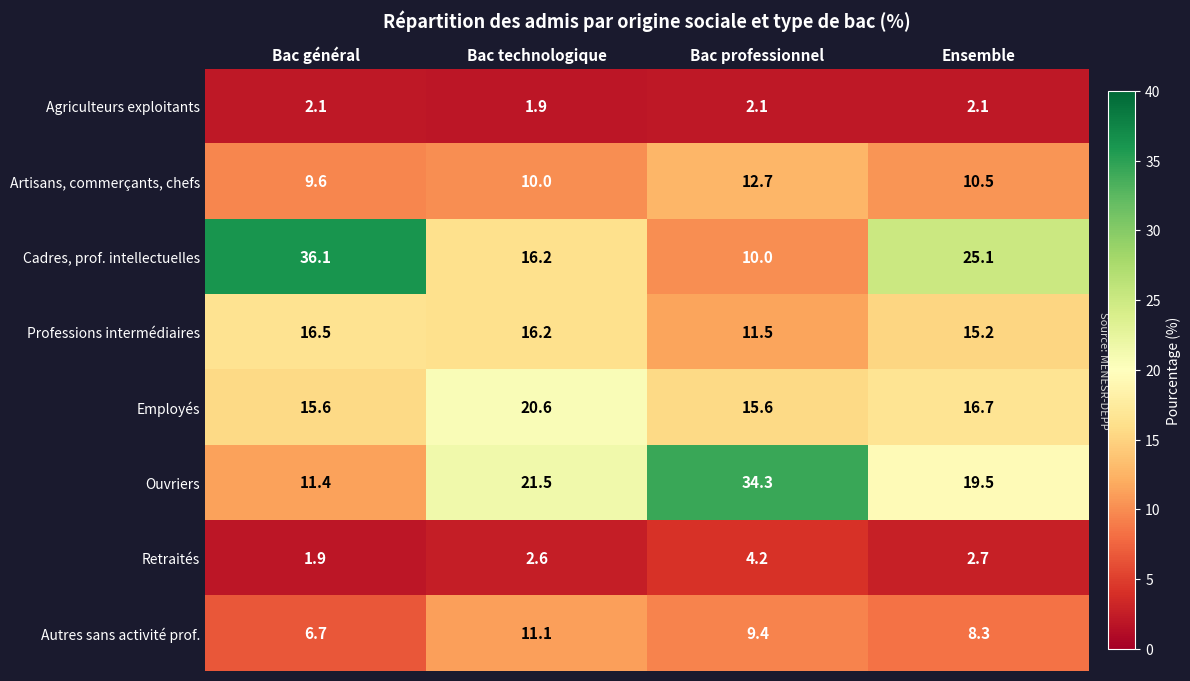

Which series has the largest total across all categories?

Cadres, prof. intellectuelles